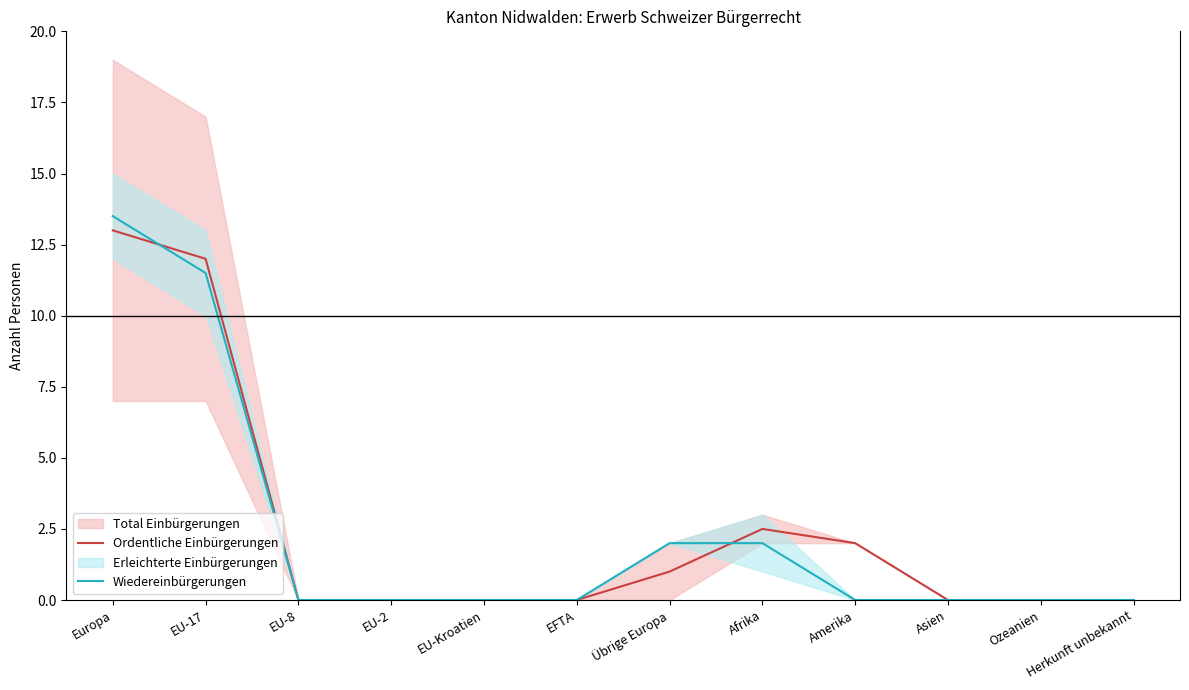

How many times do Ordentliche Einbürgerungen and Wiedereinbürgerungen cross each other?

2